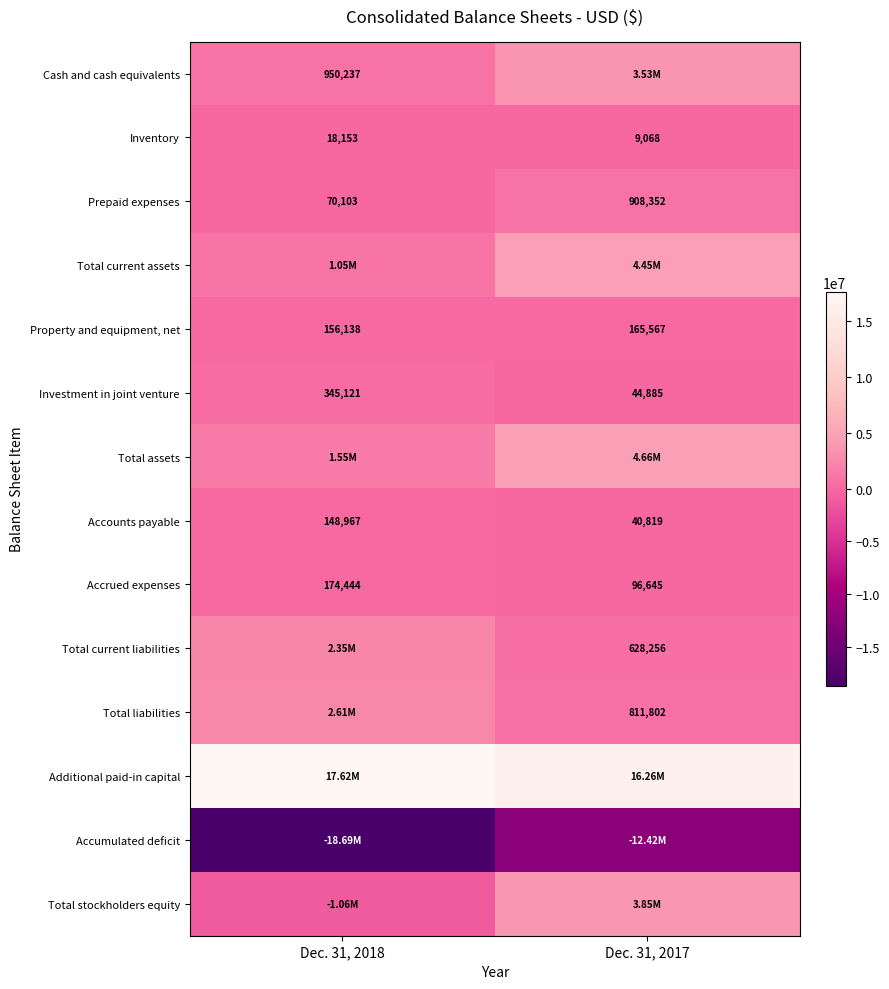

Which category has the lowest value across all series?

Dec. 31, 2018